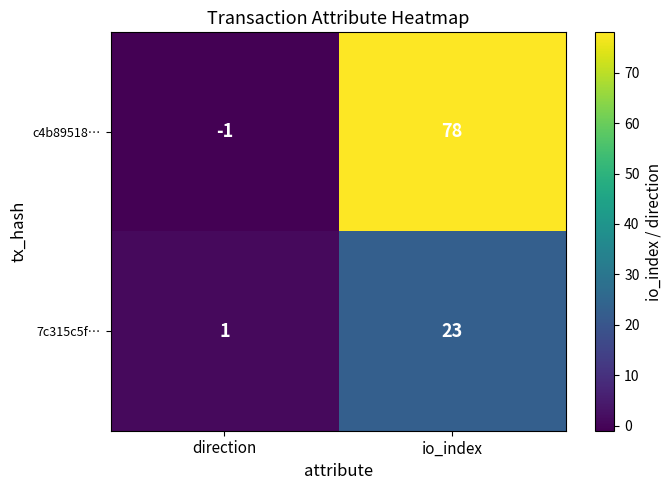

Is the value of 7c315c5f… at direction greater than the value of c4b89518… at direction?

Yes